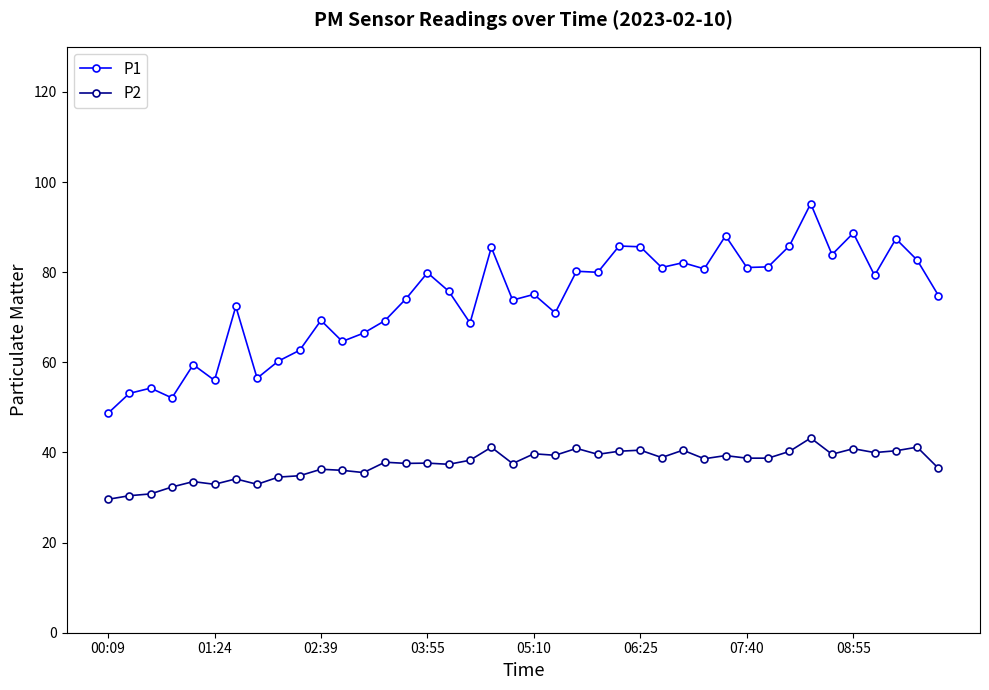

Which series has the largest total across all categories?

P1